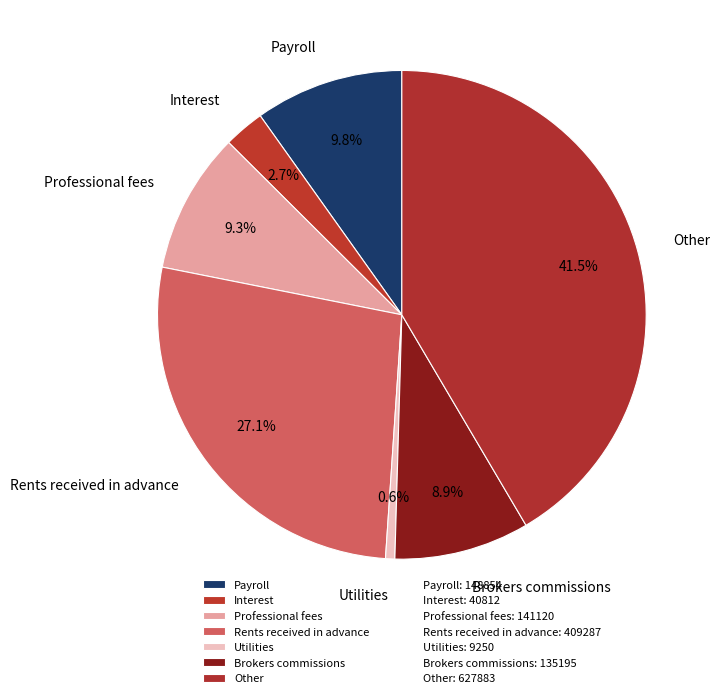

Is it true that Payroll is 10% of the pie?

True